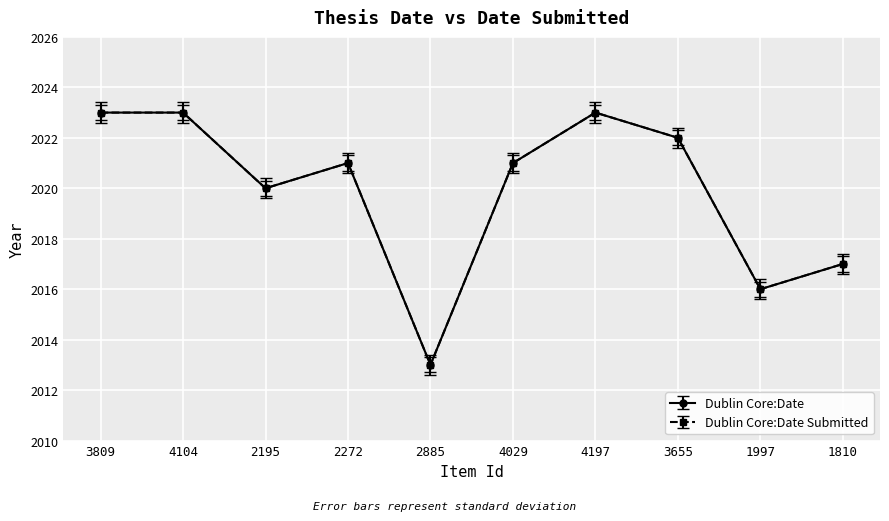

At which label does Dublin Core:Date Submitted reach its peak?

3809